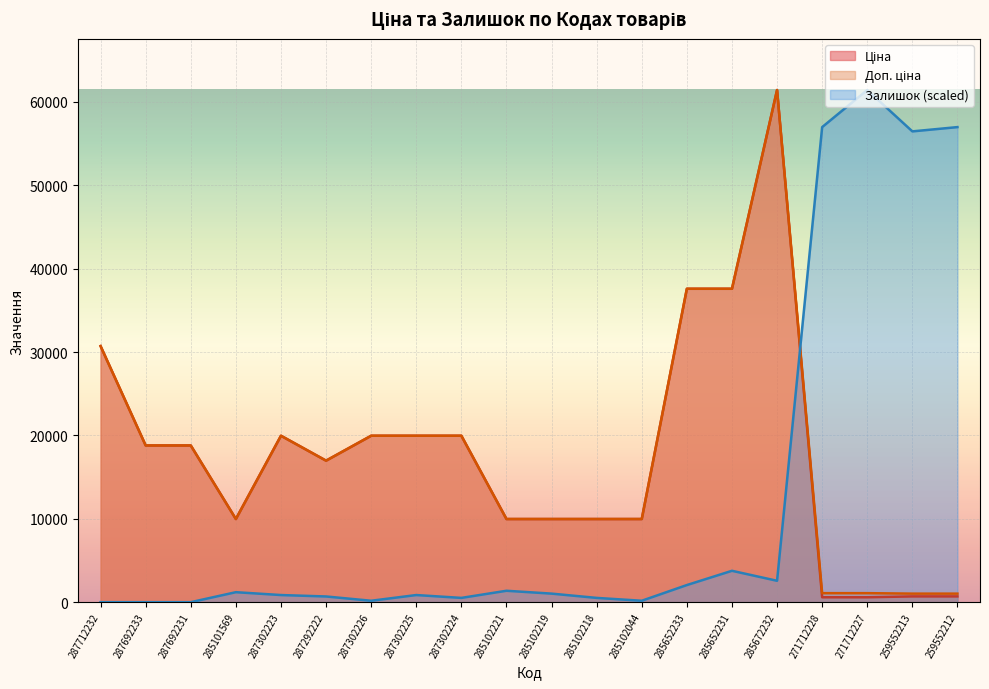

Reading left to right, list all the values displayed in this chart.

Ціна: 30717.1	18796.8	18796.8	9975.0	19964.2	16976.3	19964.2	19964.2	19964.2	9975.0	9975.0	9975.0	9975.0	37593.6	37593.6	61434.3	589.9	589.9	693.7	693.7
Доп. ціна: 30717.1	18796.8	18796.8	9975.0	19964.2	16976.3	19964.2	19964.2	19964.2	9975.0	9975.0	9975.0	9975.0	37593.6	37593.6	61434.3	1081.7	1081.7	1024.6	1024.6
Залишок: 0.0	0.0	0.0	1197.9	855.6	684.5	171.1	855.6	513.4	1369.0	1026.8	513.4	171.1	2053.5	3764.8	2566.9	56985.0	61434.3	56471.6	56985.0